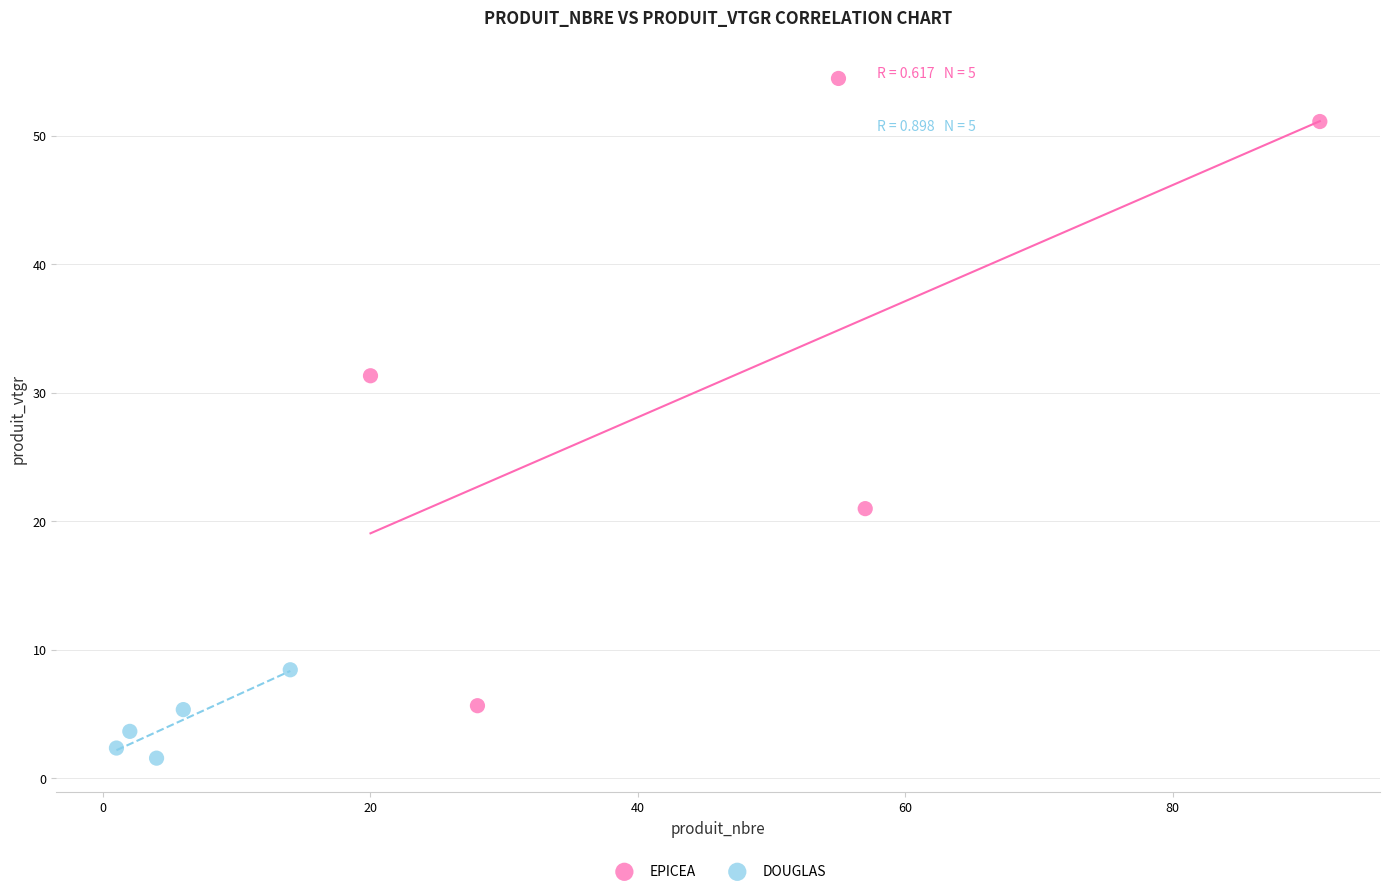

Which series contains the lowest Y value?

DOUGLAS